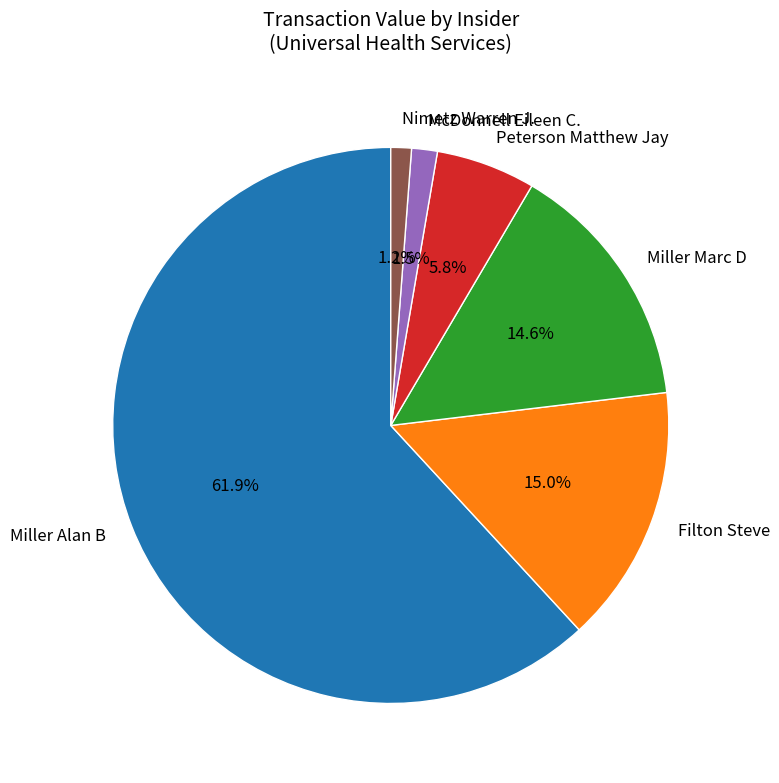

Which category accounts for the majority?

Miller Alan B